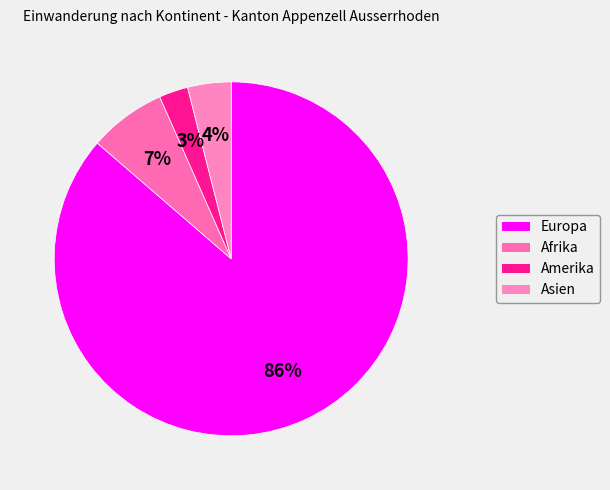

Is there a majority slice in this chart?

Yes